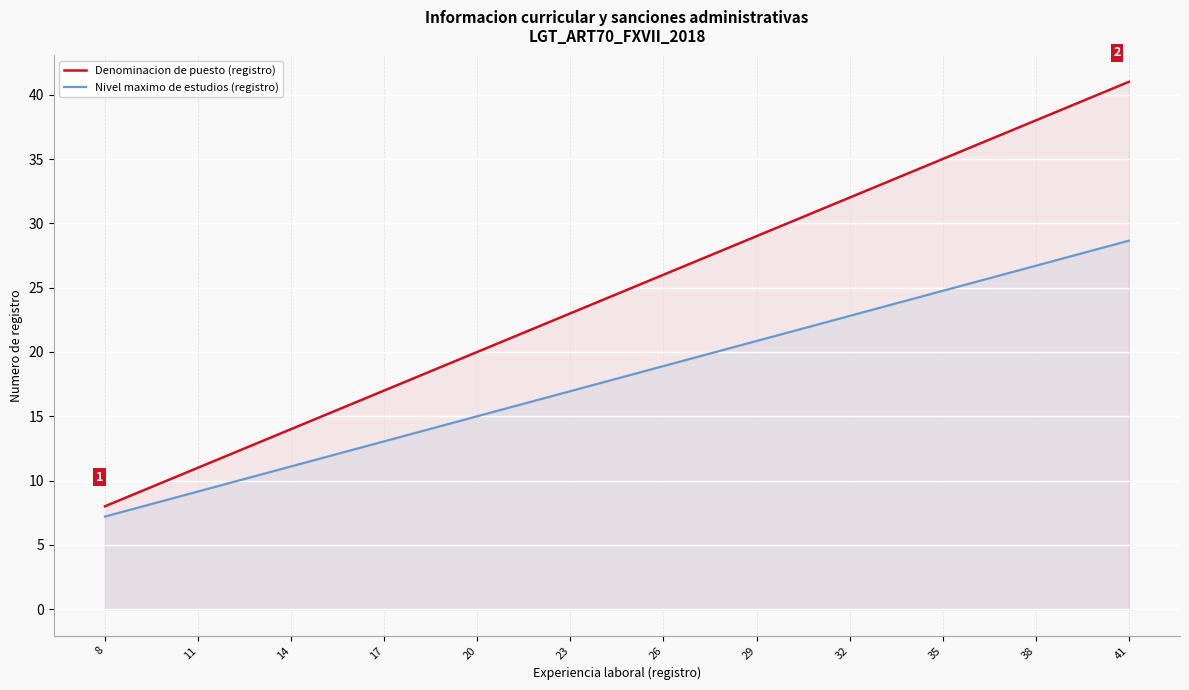

The Nivel maximo de estudios (registro) series shows 25.0 at 13. True or false?

False